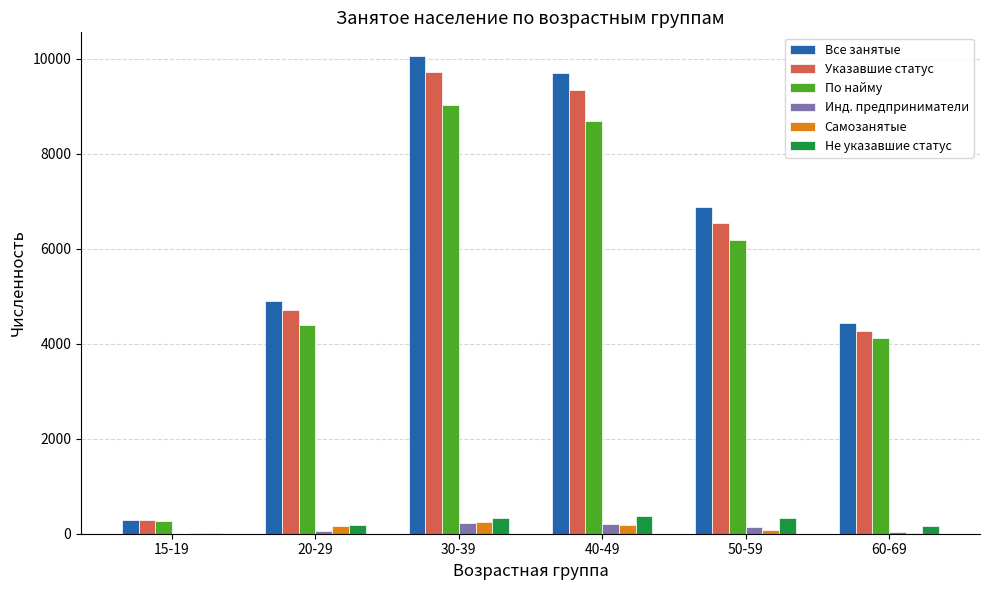

How many categories are shown in the chart?

6